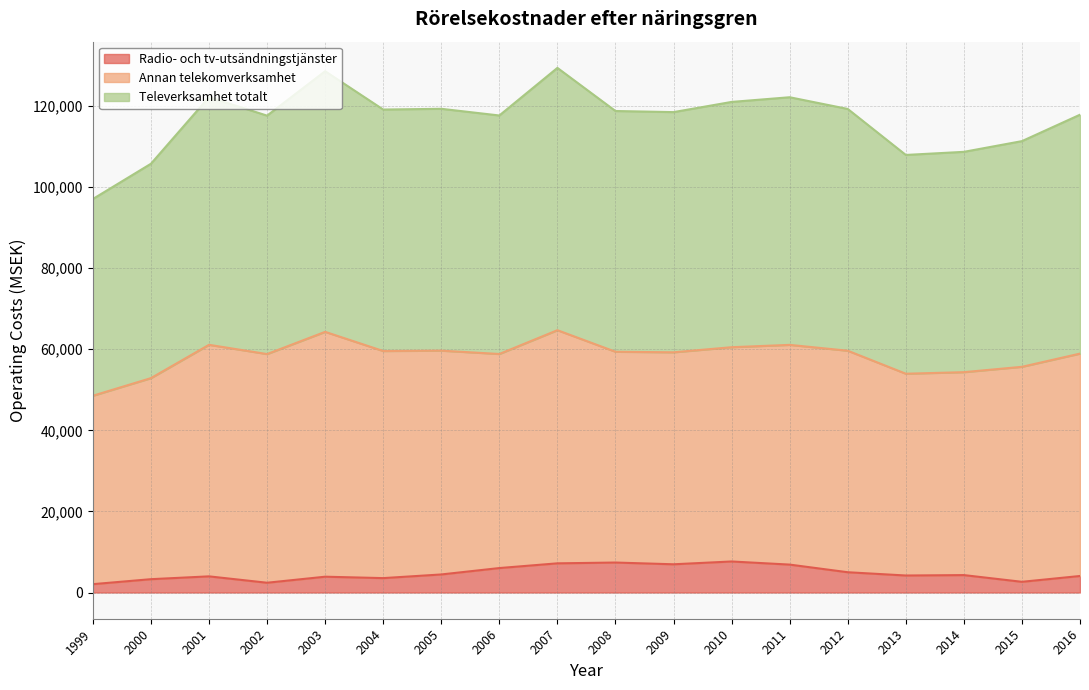

What is the total value across all series at 2009?

118504.0